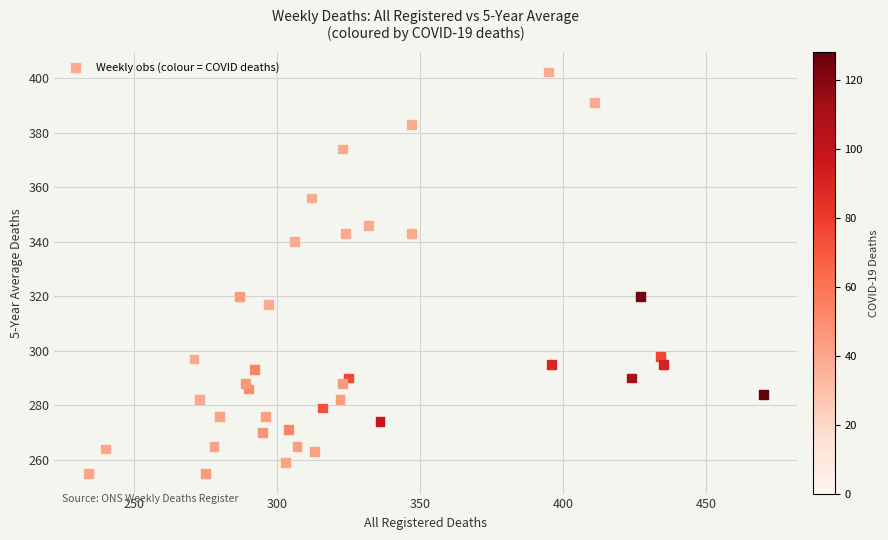

What is the range of Y values (max minus min)?

147.2